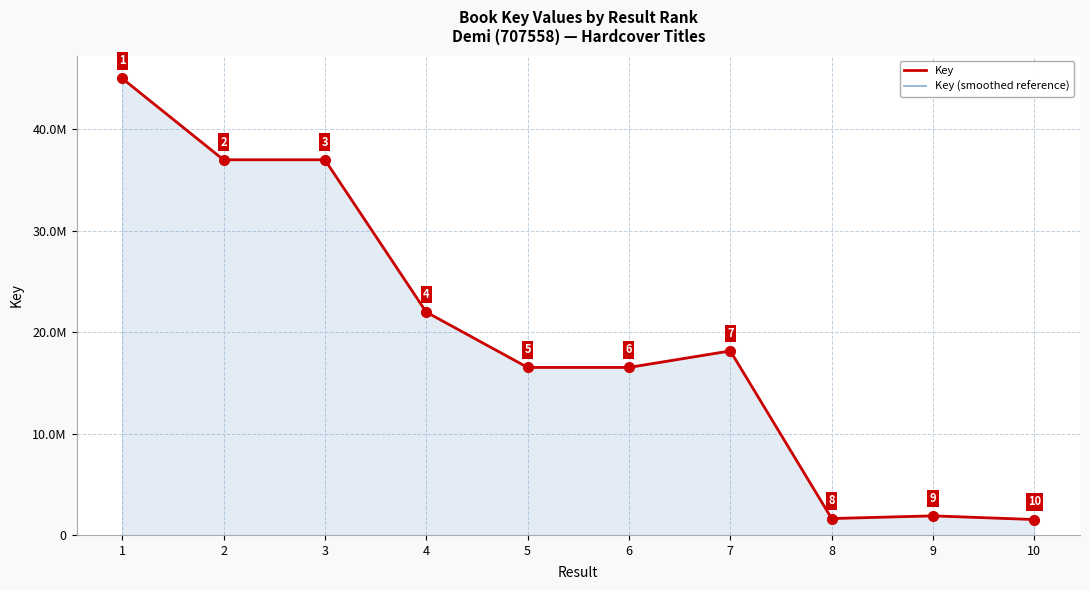

What is the total value across all series at 2?

73987698